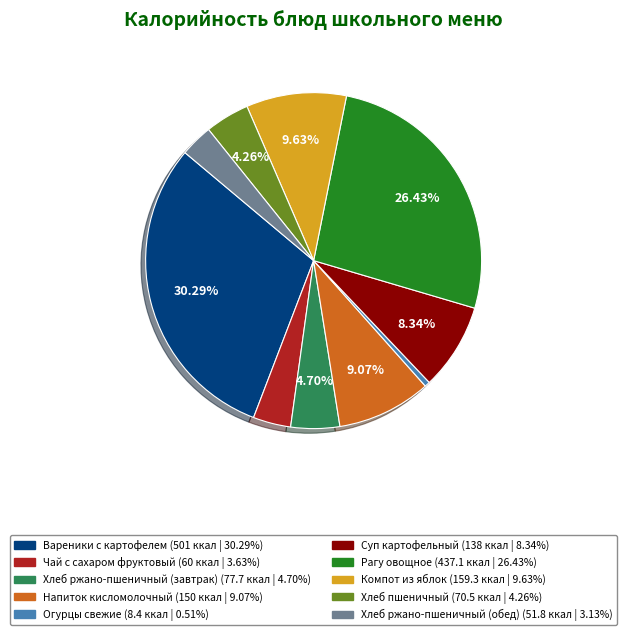

Combined, do Хлеб ржано-пшеничный (обед) and Огурцы свежие account for over 50%?

No